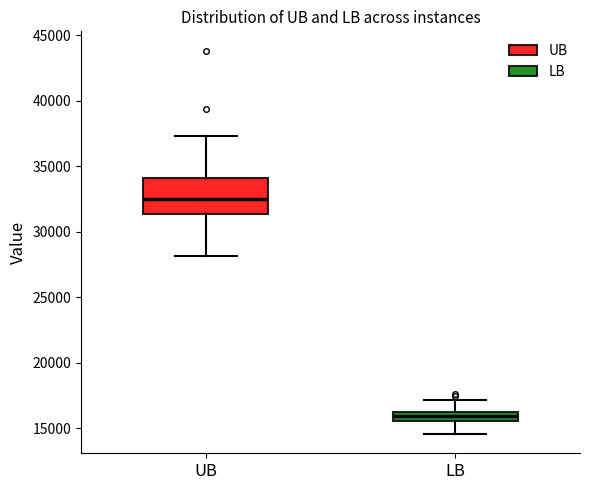

Comparing the boxes themselves (not the whiskers), which one is the tallest?

UB